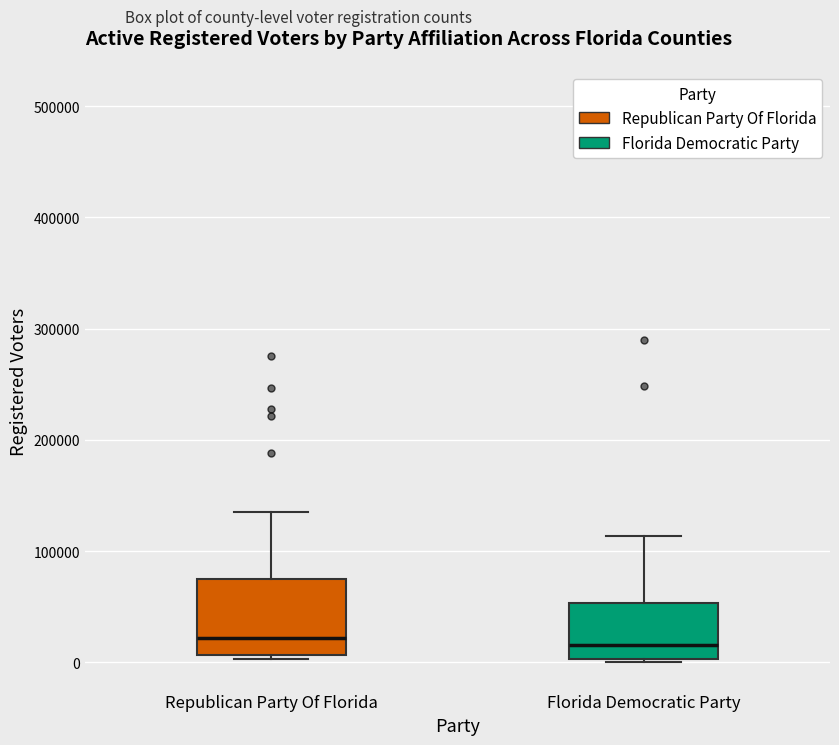

Reading left to right, read every box against the y-axis: the position of its median line, the range the box covers, and the ends of its whiskers. The values are not printed on the chart, so give them approximately, as read against the axis.

Republican Party Of Florida: median 20000, box 10000 to 80000, whiskers 0 to 140000
Florida Democratic Party: median 20000, box 0 to 50000, whiskers 0 to 110000